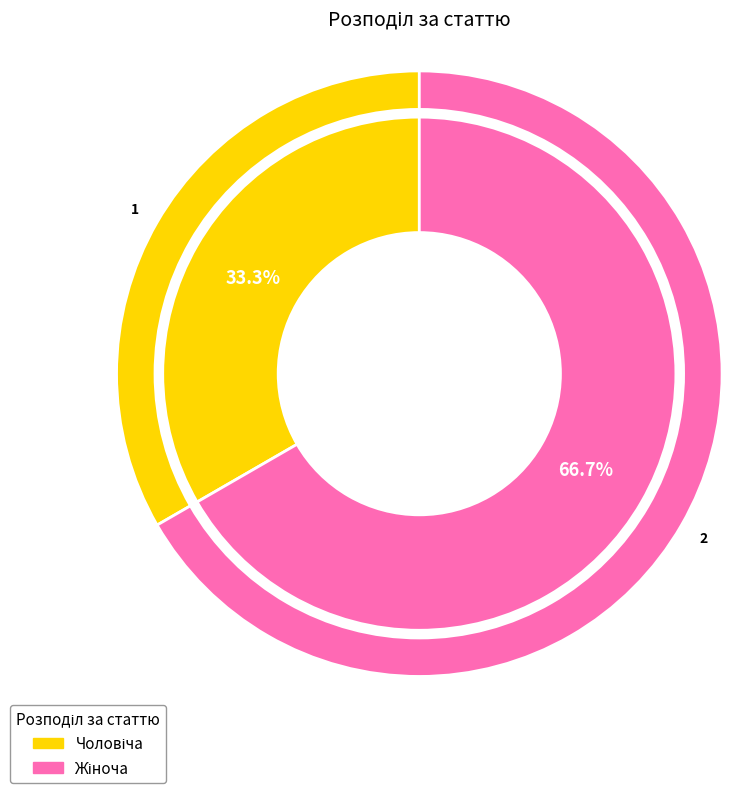

What is the largest slice in the pie chart?

Жіноча